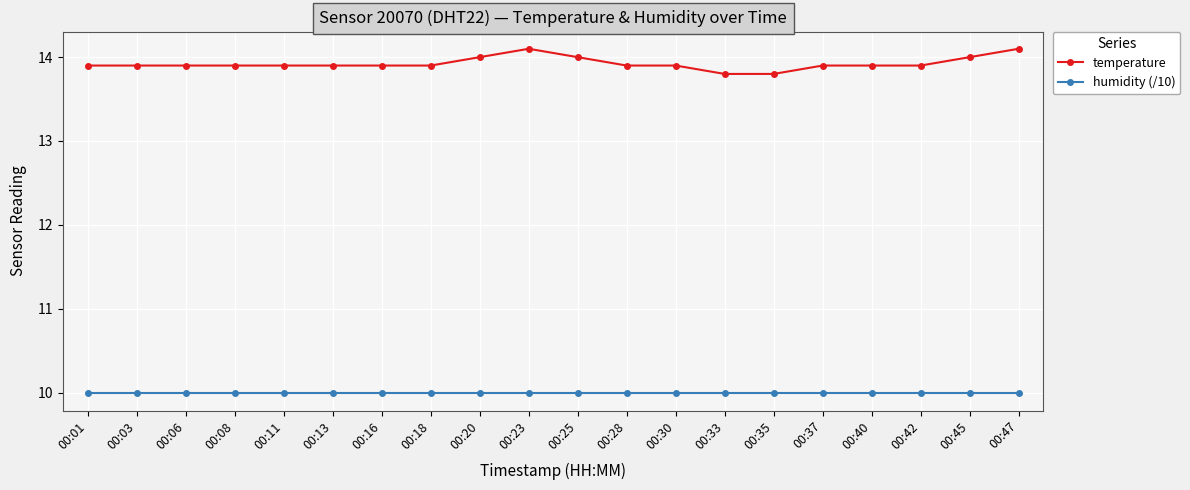

Which series has the largest range (max minus min)?

temperature